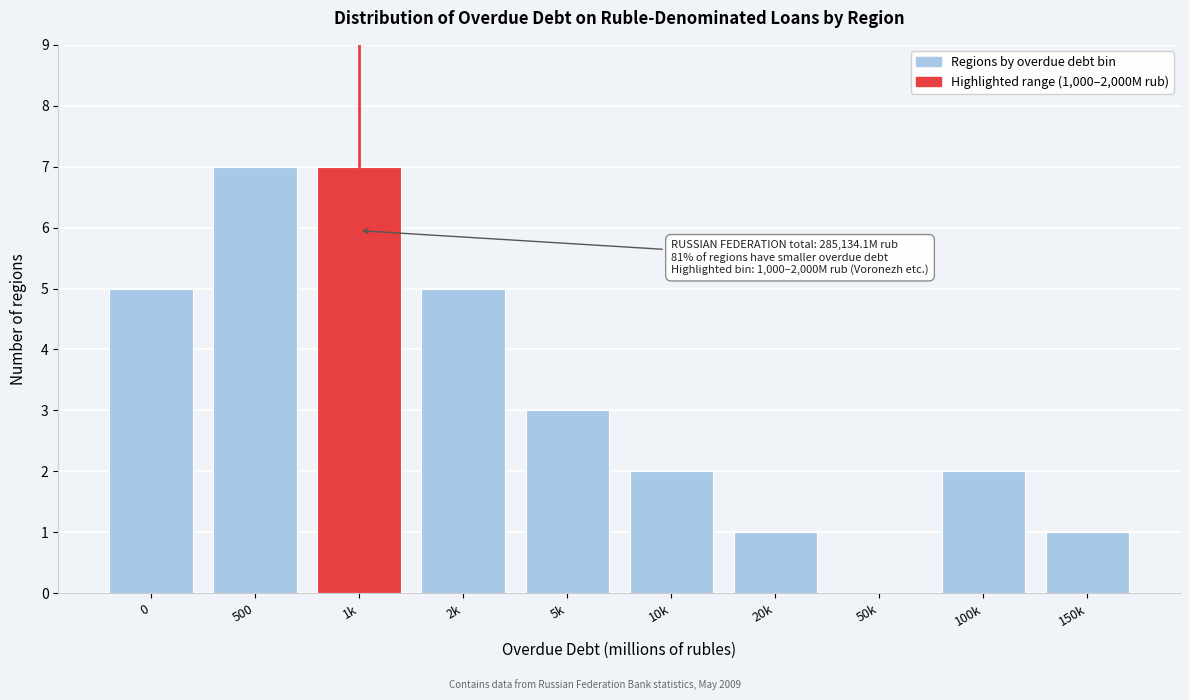

Reading left to right, extract all data points from this chart.

0=5	500=7	1k=7	2k=5	5k=3	10k=2	20k=1	50k=0	100k=2	150k=1